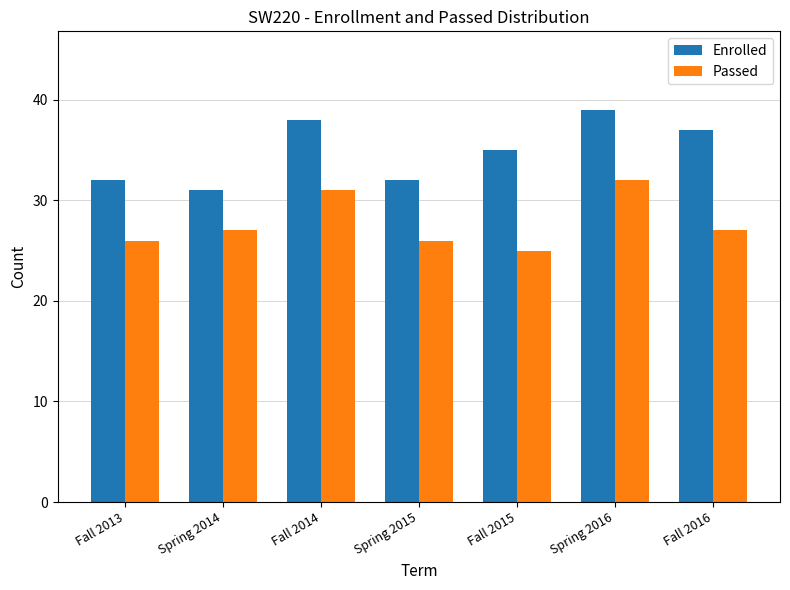

The Passed series shows 42 at Spring 2014. True or false?

False